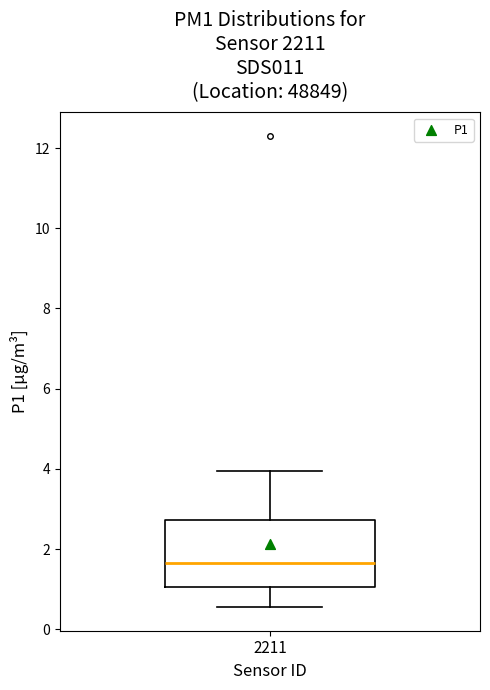

Transcribe this box plot: give where the median line is, the range the box spans, and where the two whiskers end, as read against the y-axis. The values are not printed on the chart, so give them approximately, as read against the axis.

median 1.6, box 1.0 to 2.8, whiskers 0.6 to 4.0